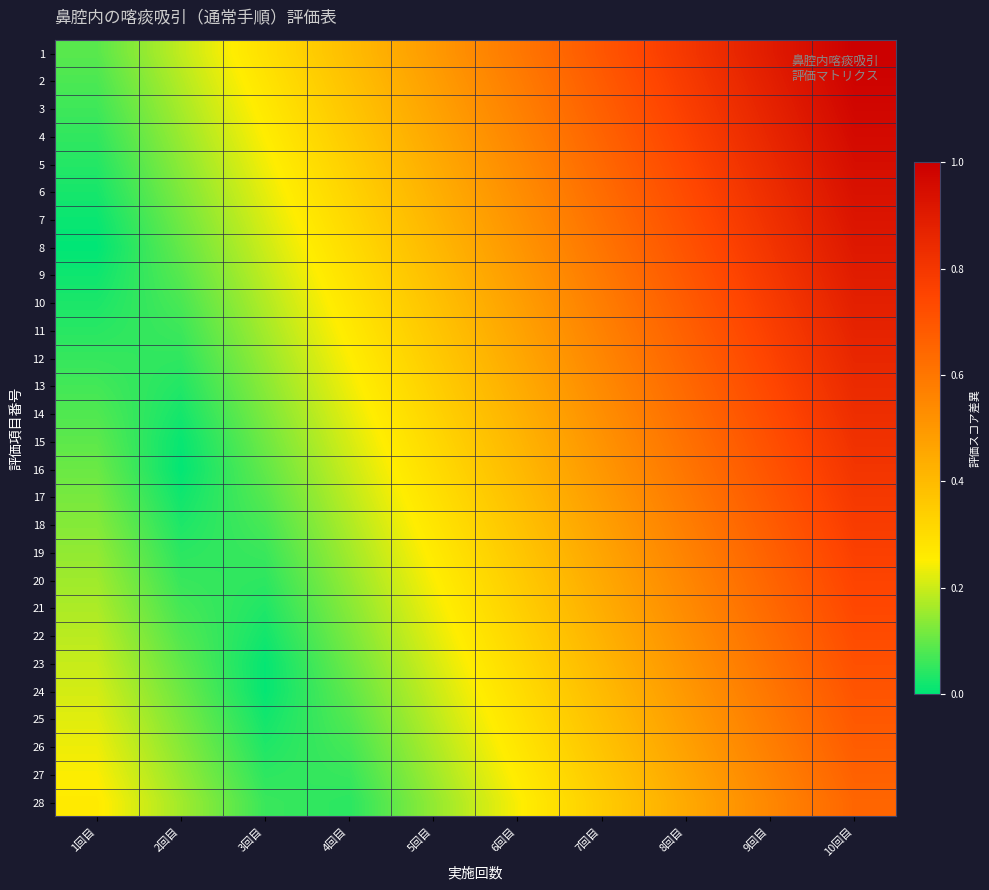

What is the greatest value displayed?

1.0